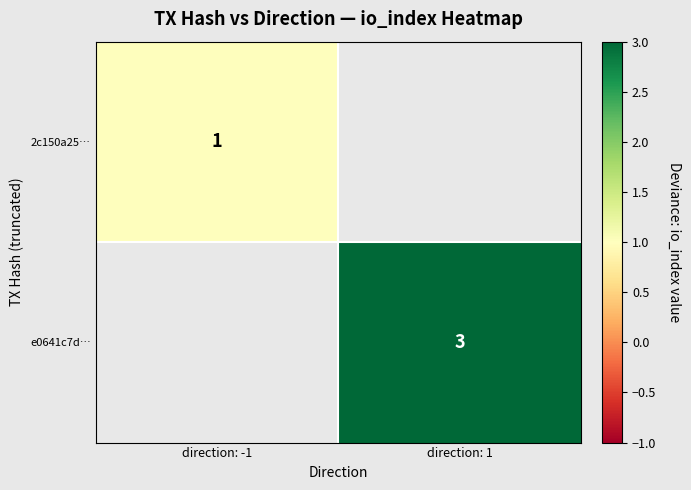

True or false: 2c150a25… has a value of 2 at direction: -1.

False